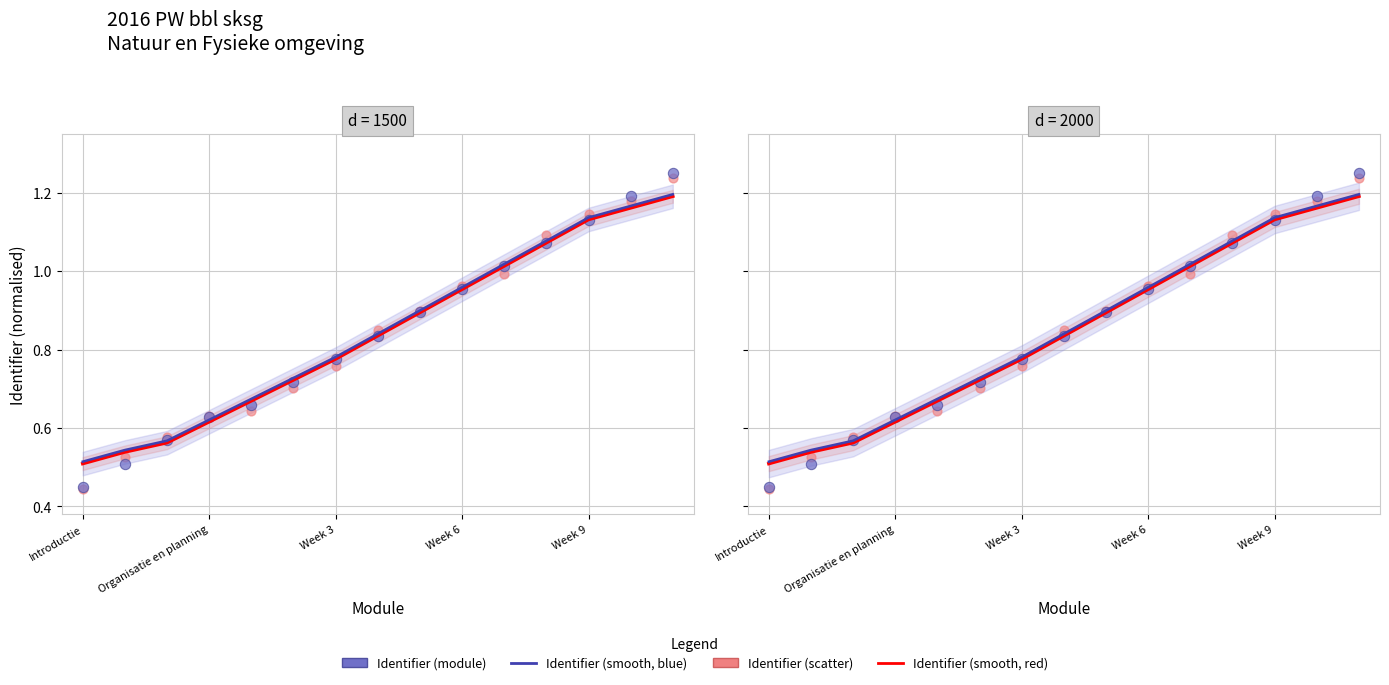

Which series has the largest Y range (max minus min)?

Identifier (module)